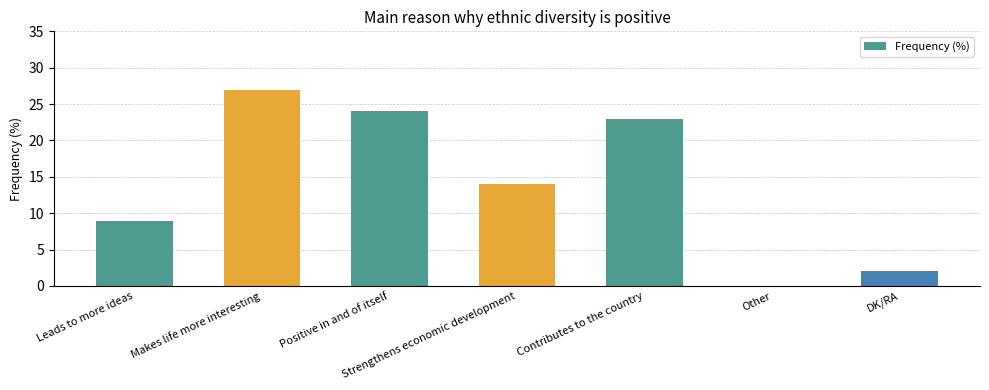

How many positive values are there?

6